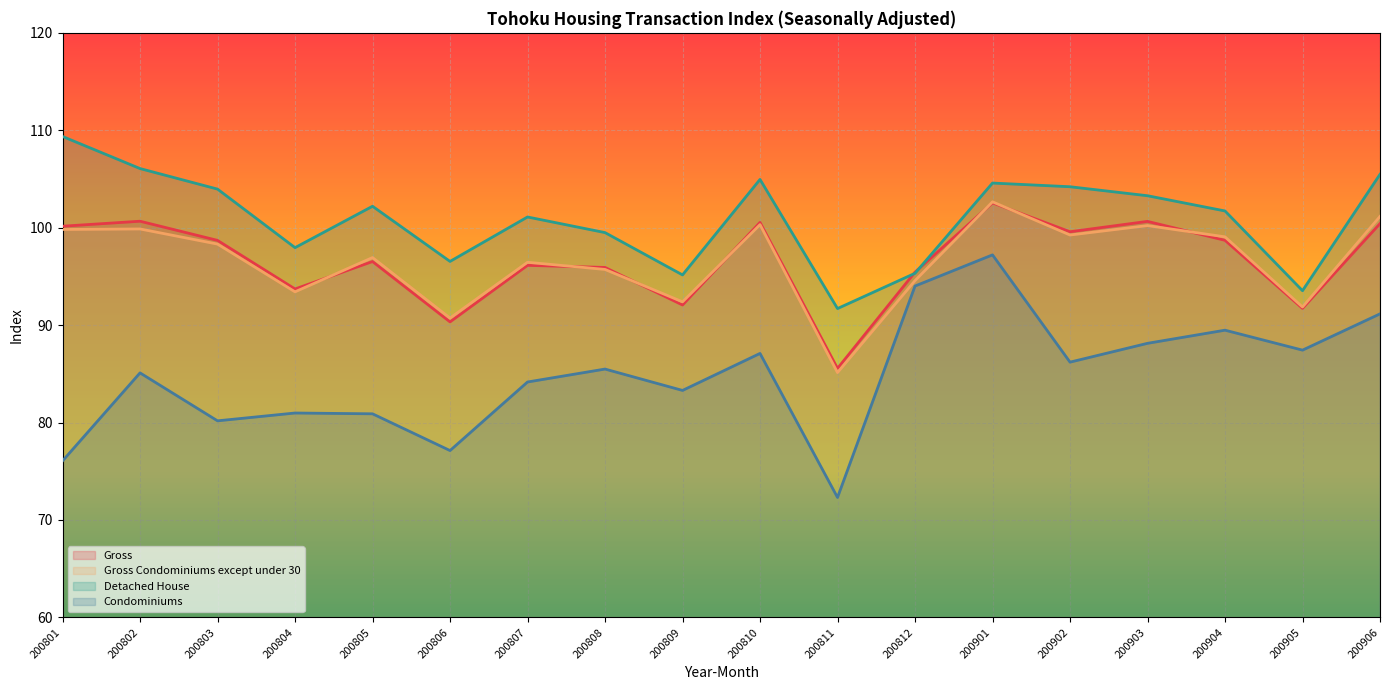

Reading right to left, extract all data points from this chart.

Gross: 200906=100.4	200905=91.7	200904=98.7	200903=100.6	200902=99.6	200901=102.6	200812=95.4	200811=85.6	200810=100.5	200809=92.1	200808=95.9	200807=96.1	200806=90.3	200805=96.5	200804=93.7	200803=98.7	200802=100.7	200801=100.2
Gross Condominiums except under 30: 200906=101.2	200905=91.9	200904=99.1	200903=100.2	200902=99.2	200901=102.7	200812=94.6	200811=85.1	200810=100.3	200809=92.4	200808=95.7	200807=96.5	200806=90.7	200805=96.9	200804=93.4	200803=98.3	200802=99.9	200801=99.8
Detached House: 200906=105.5	200905=93.5	200904=101.7	200903=103.3	200902=104.2	200901=104.6	200812=95.3	200811=91.7	200810=105.0	200809=95.2	200808=99.5	200807=101.1	200806=96.5	200805=102.2	200804=98.0	200803=104.0	200802=106.1	200801=109.4
Condominiums: 200906=91.2	200905=87.4	200904=89.5	200903=88.1	200902=86.2	200901=97.2	200812=94.0	200811=72.3	200810=87.1	200809=83.3	200808=85.5	200807=84.2	200806=77.1	200805=80.9	200804=81.0	200803=80.2	200802=85.1	200801=76.1